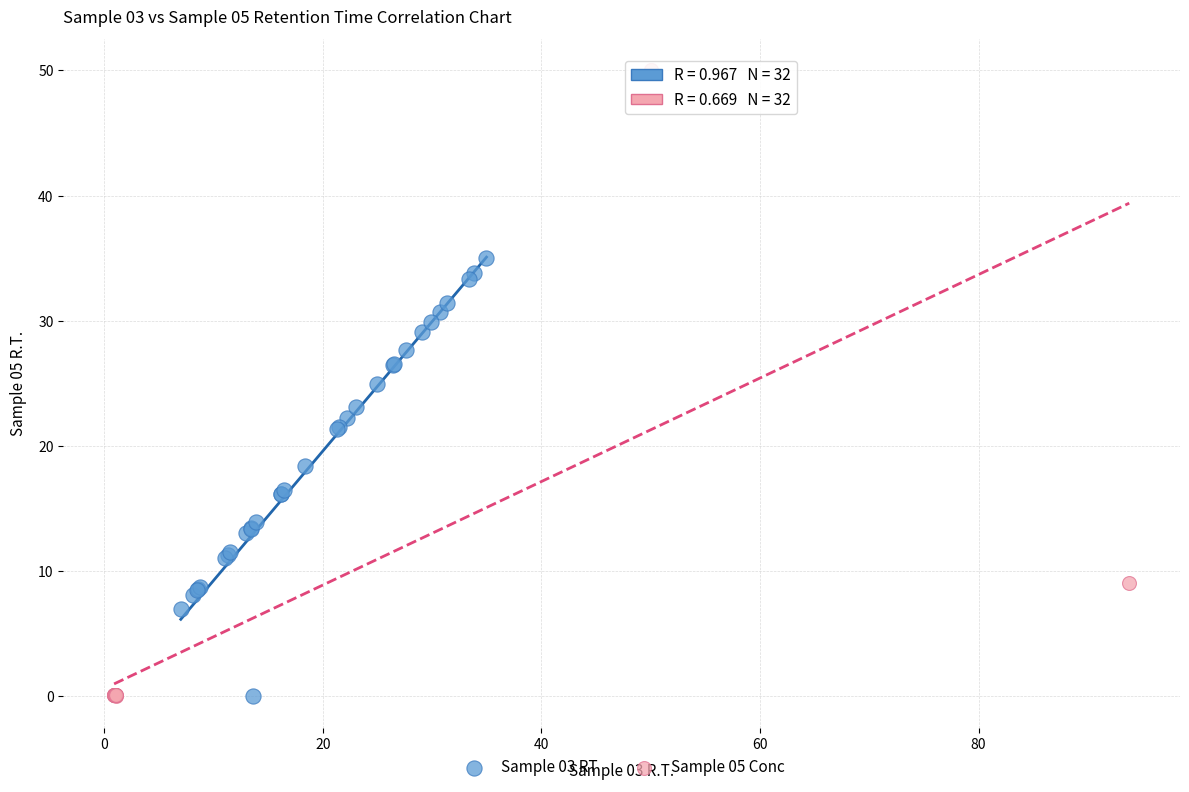

Which series has the largest Y range (max minus min)?

Sample 05 Conc